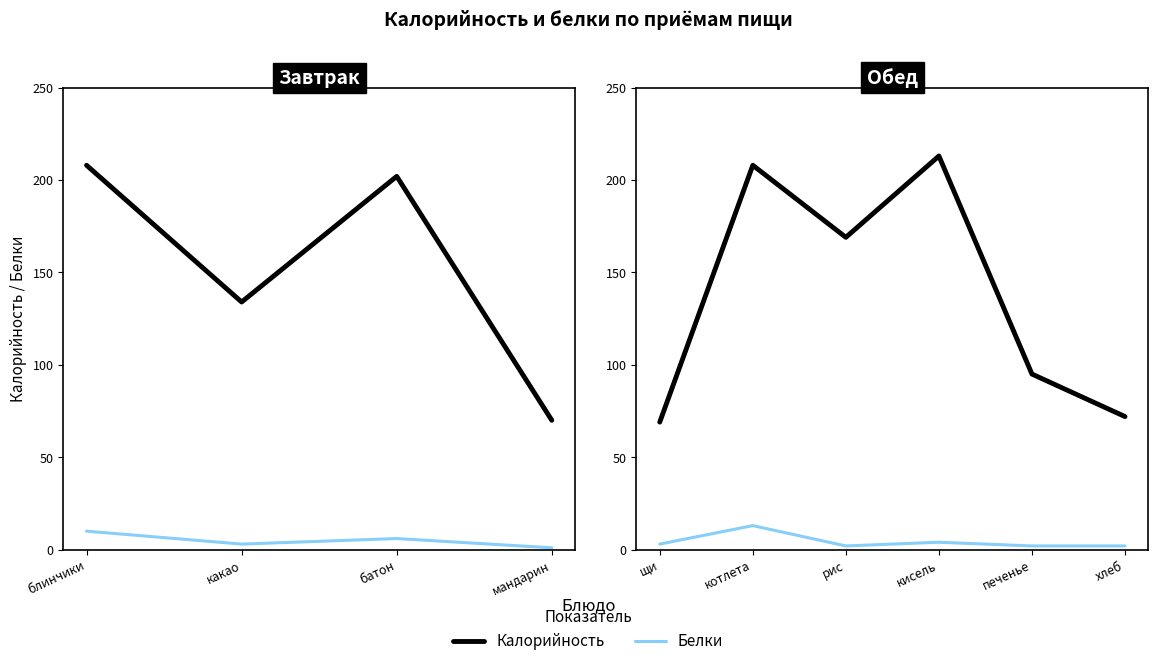

What is the greatest value displayed?

213